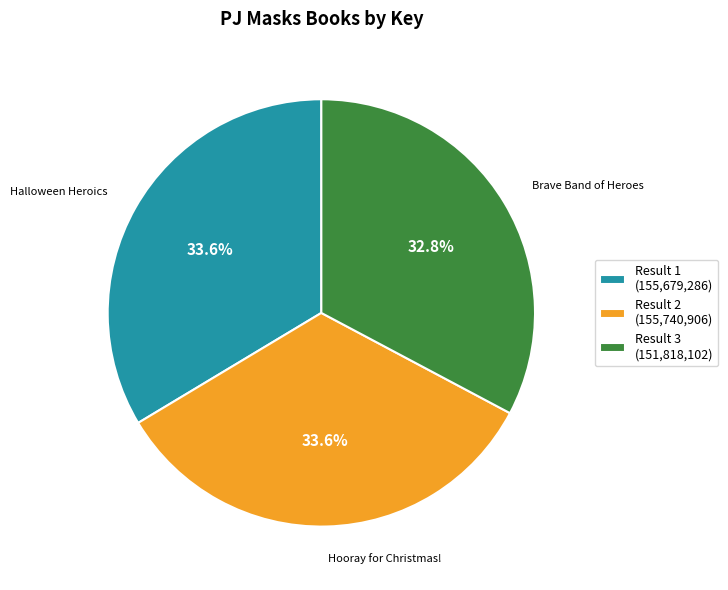

To the nearest percent, what is the average slice percentage?

33%